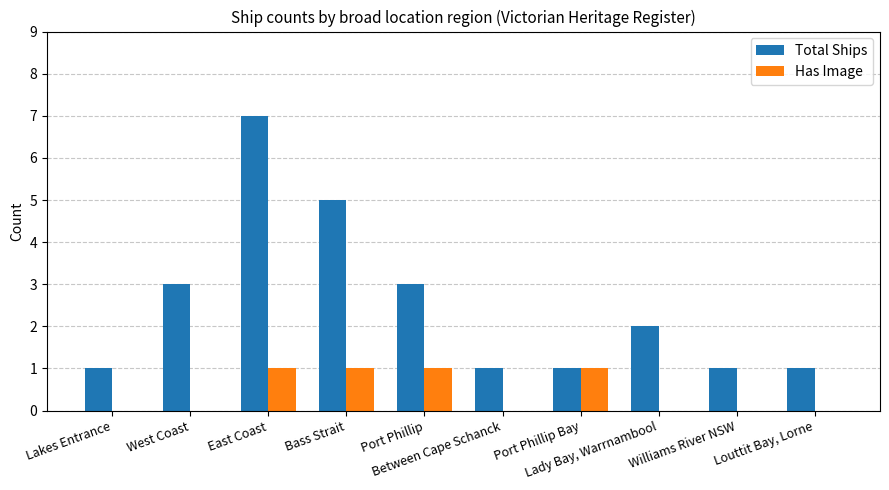

Which series has the largest total across all categories?

Total Ships